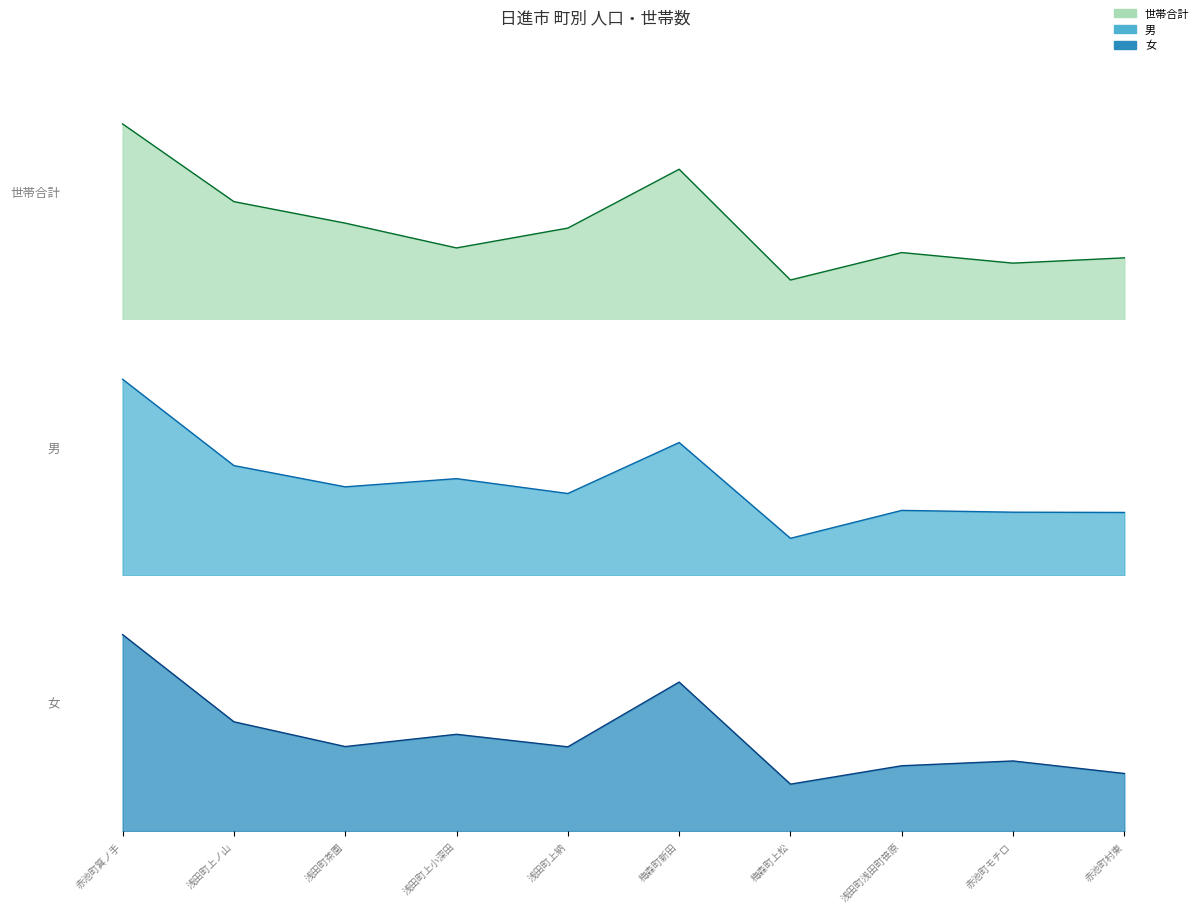

How many series are shown in this chart?

3